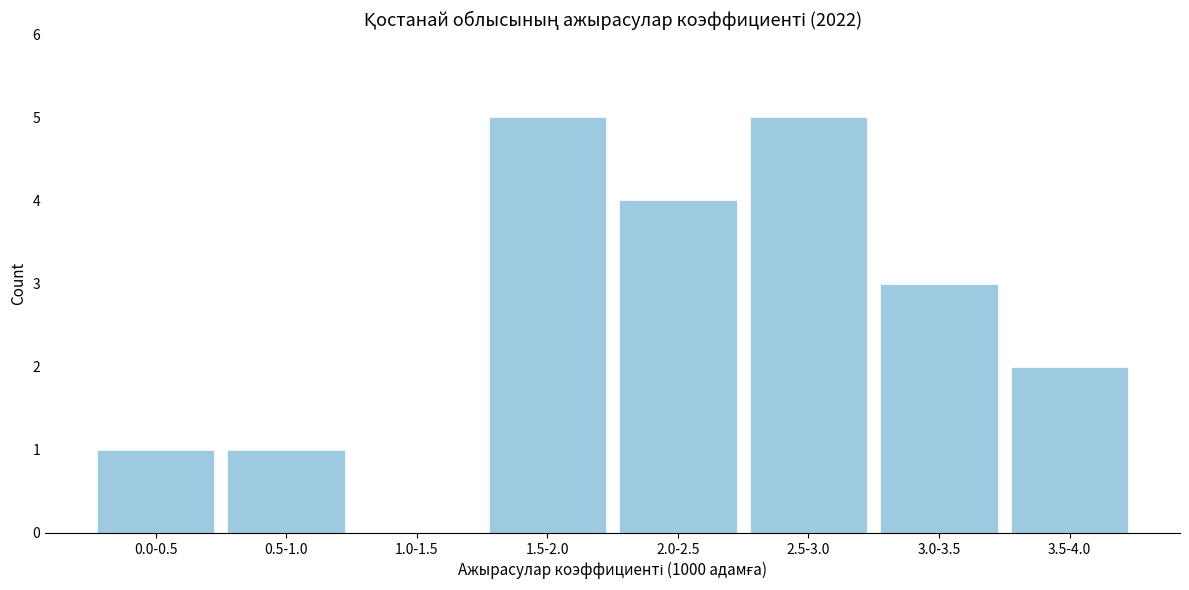

Reading right to left, transcribe all the data shown in this chart.

3.5-4.0=2	3.0-3.5=3	2.5-3.0=5	2.0-2.5=4	1.5-2.0=5	1.0-1.5=0	0.5-1.0=1	0.0-0.5=1